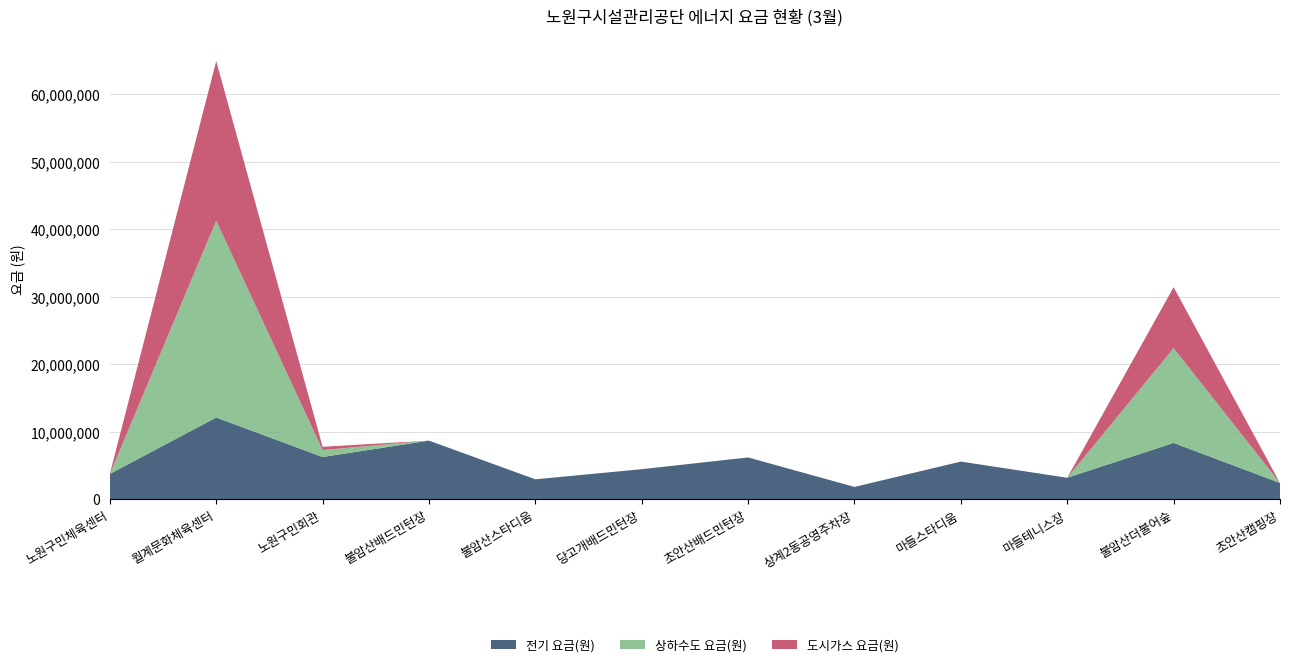

Reading left to right, extract all data points from this chart.

전기 요금(원): 3711450	12073470	6223950	8655140	2918290	4417610	6160830	1788530	5547210	3149050	8312480	2375610
상하수도 요금(원): 0	29188160	1034770	0	0	0	0	0	0	0	14053900	0
도시가스 요금(원): 0	23671670	485000	0	0	0	0	0	0	0	9039920	0